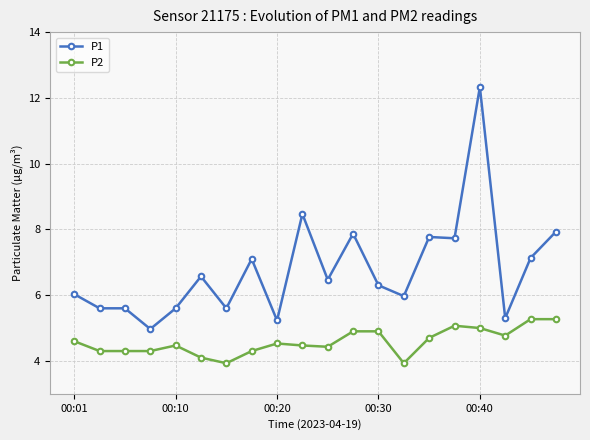

What is the value of the P1 point at the 8th from the left?

7.1